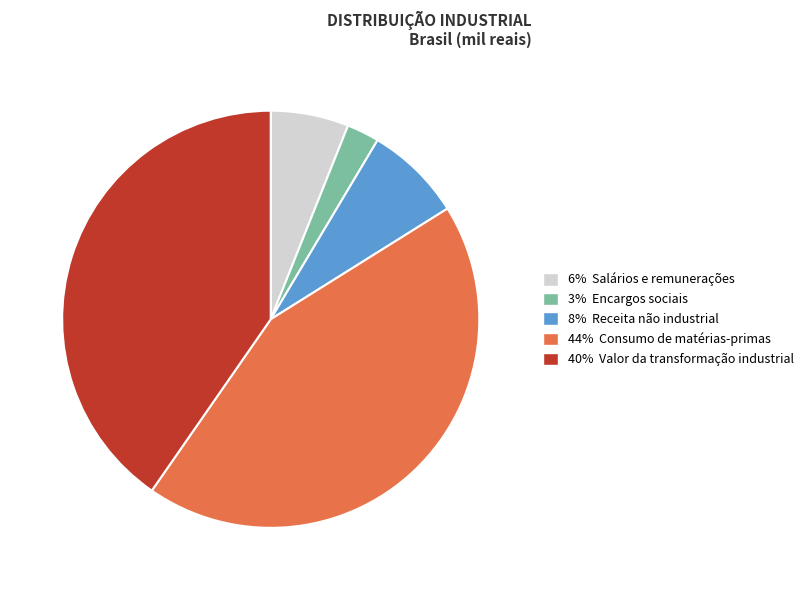

Is there any slice that represents more than half of the pie?

No